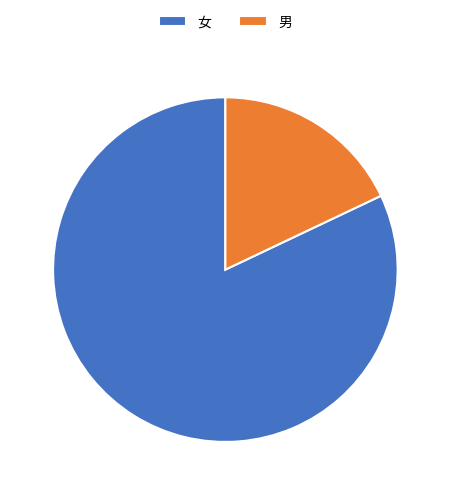

True or false: 女 accounts for 87% of the total.

False